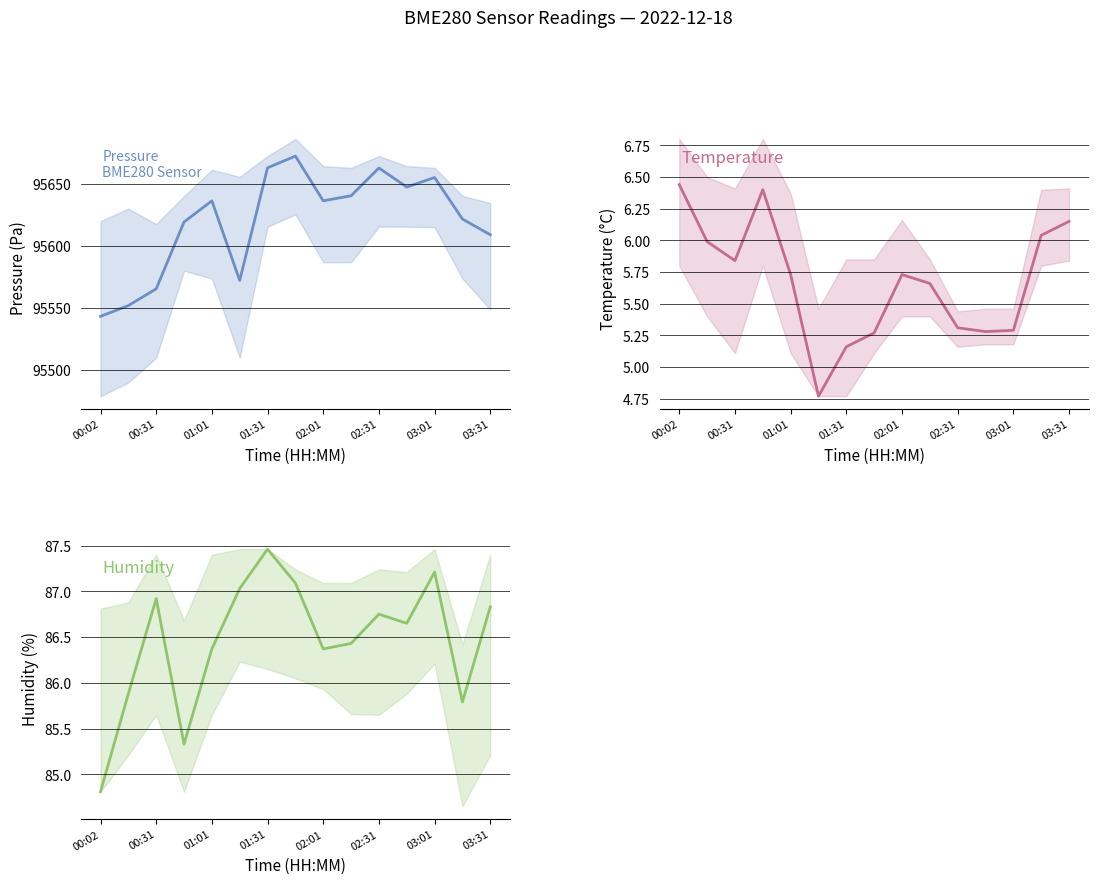

True or false: Temperature and Humidity cross at least once.

False